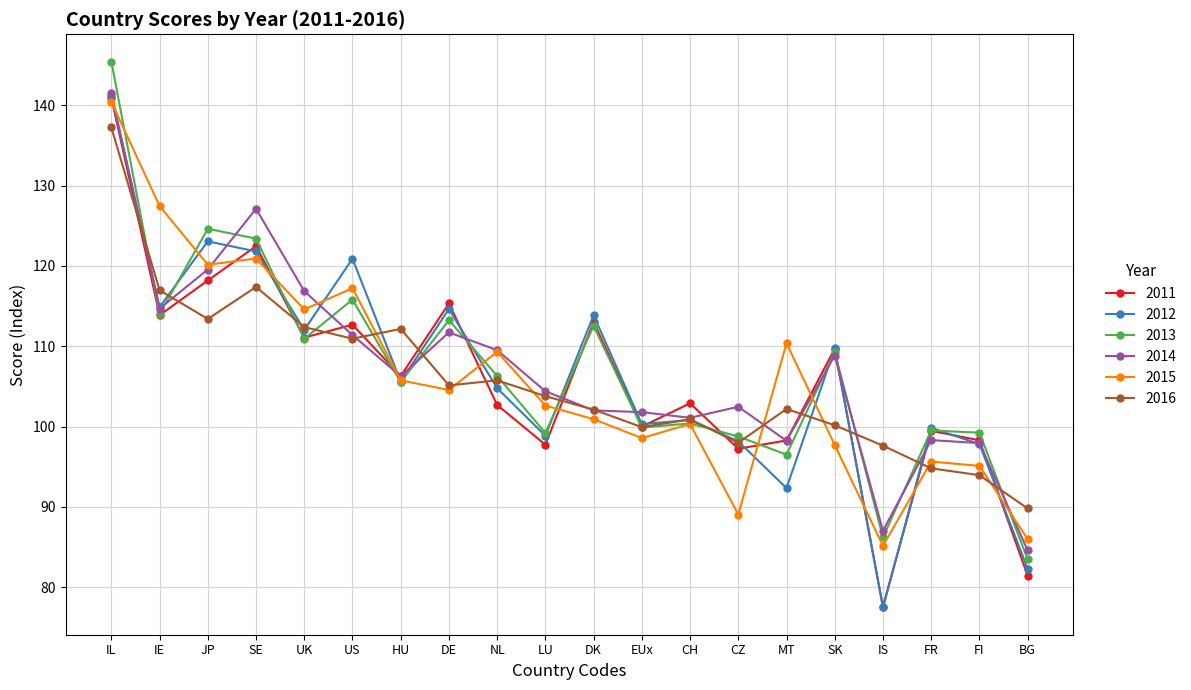

At which category is the sum across all series the highest?

IL